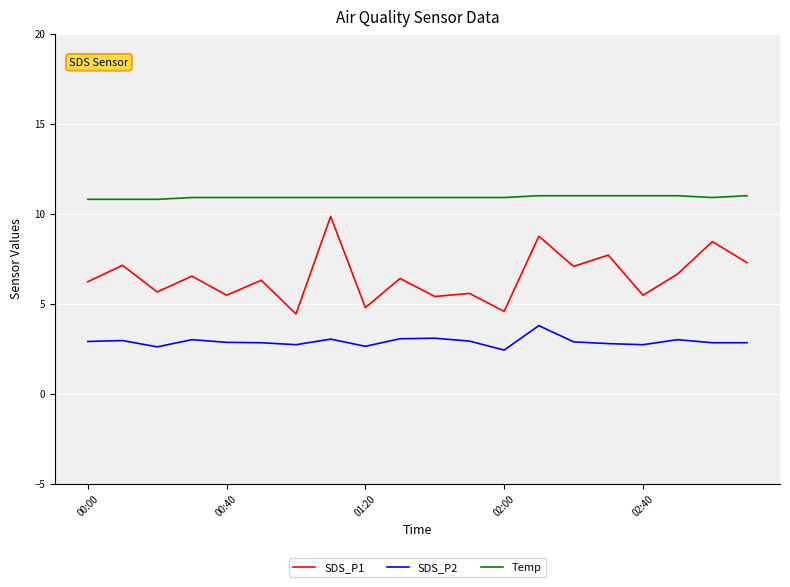

What is the maximum value shown in the chart?

11.0